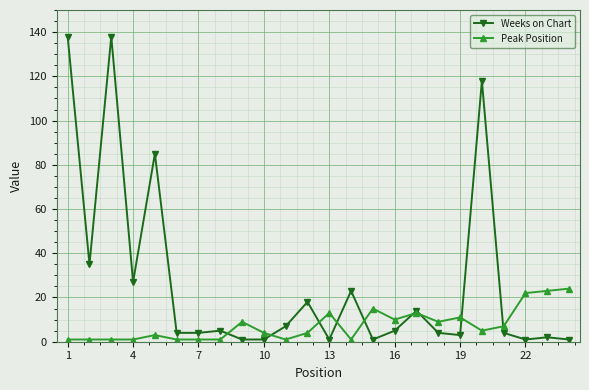

Rank the series by their maximum value, from highest to lowest.

Weeks on Chart, Peak Position